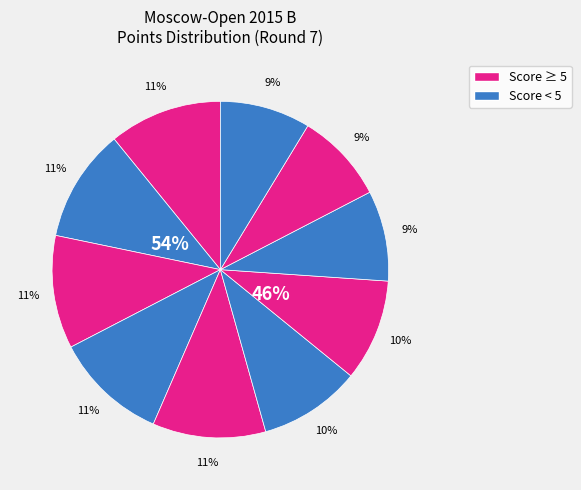

Does Maslova Polina represent more than half of the total?

No